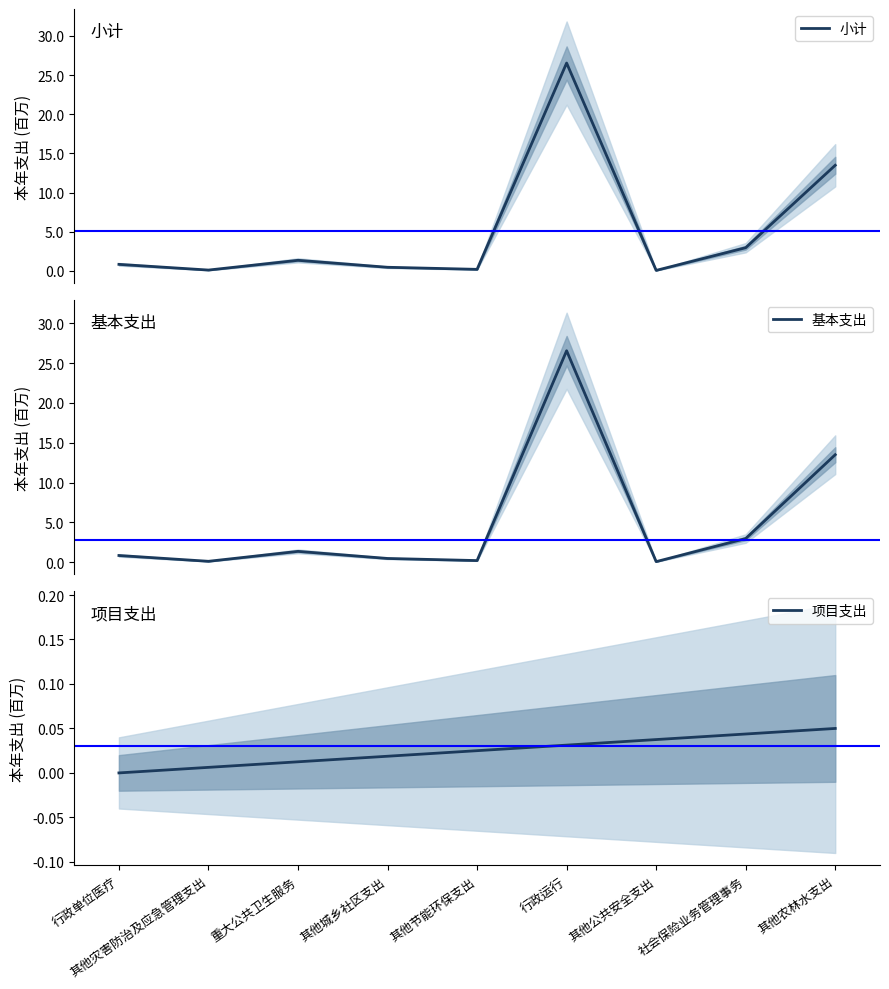

What is the difference between the highest and lowest values at 社会保险业务管理事务?

2.9